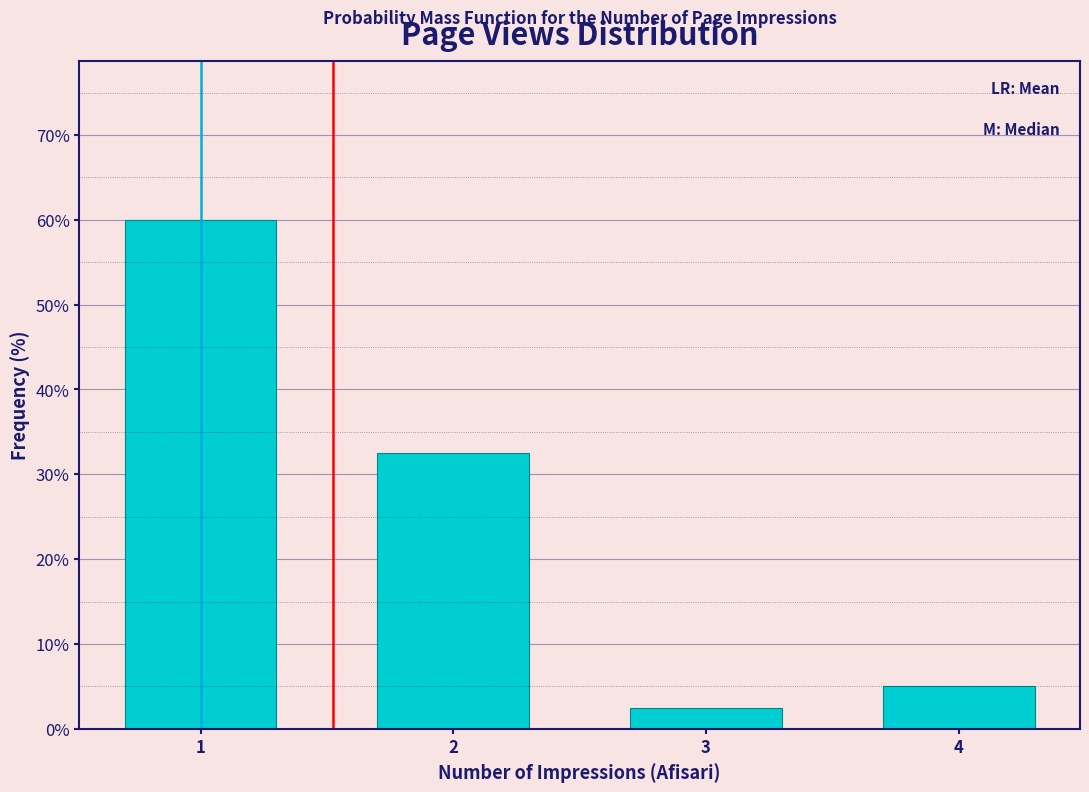

Reading left to right, what are all the values shown in this chart?

1=60.0	2=32.5	3=2.5	4=5.0